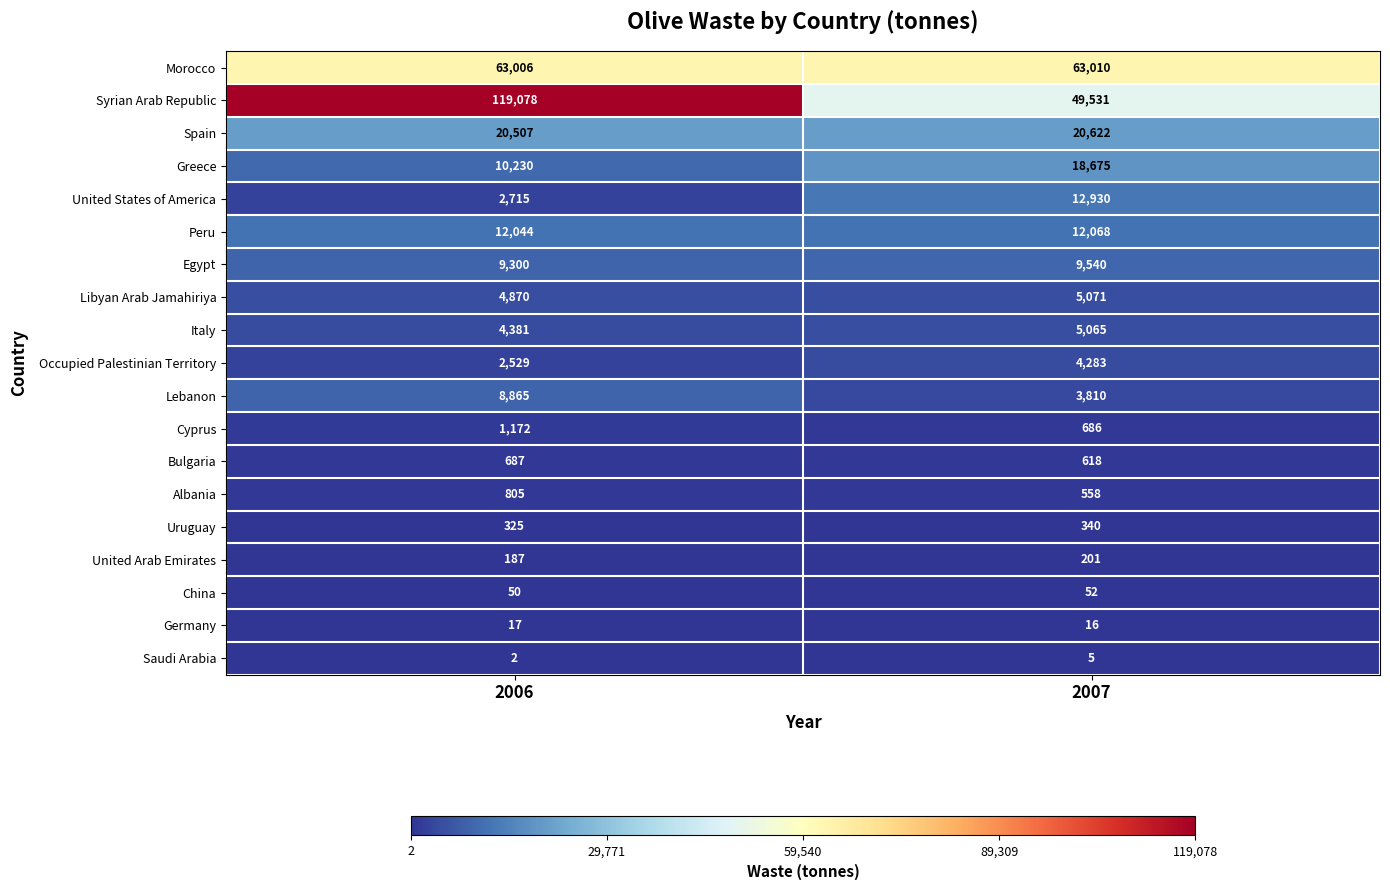

How many series are shown in this chart?

19